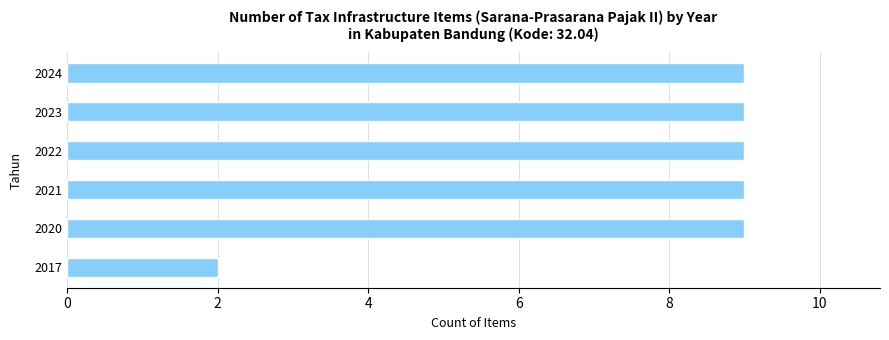

What is the average value?

8